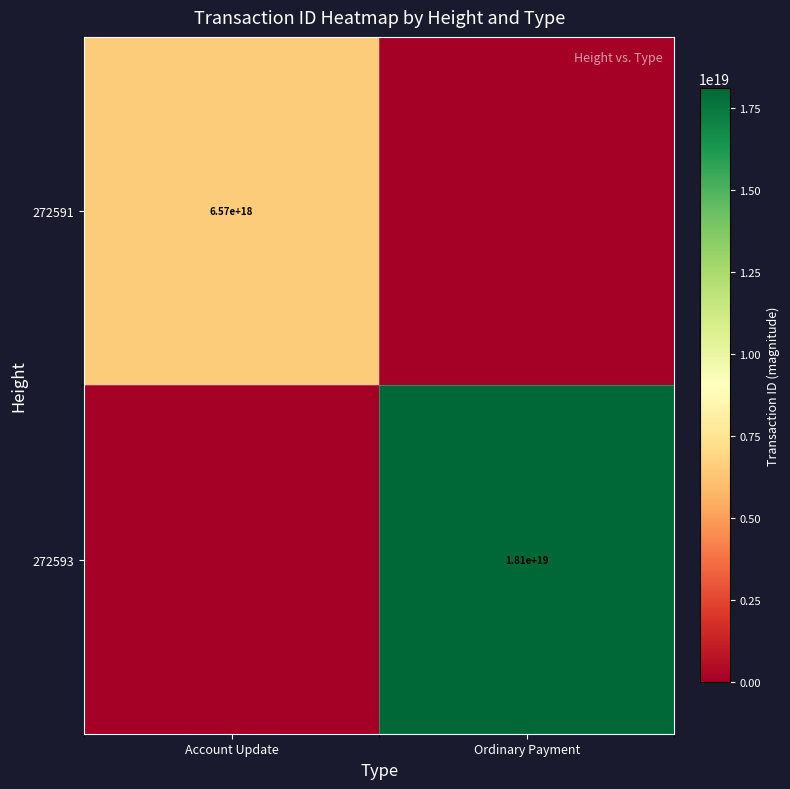

The value of 272591 at Account Update is 6570000000000000000. True or false?

True